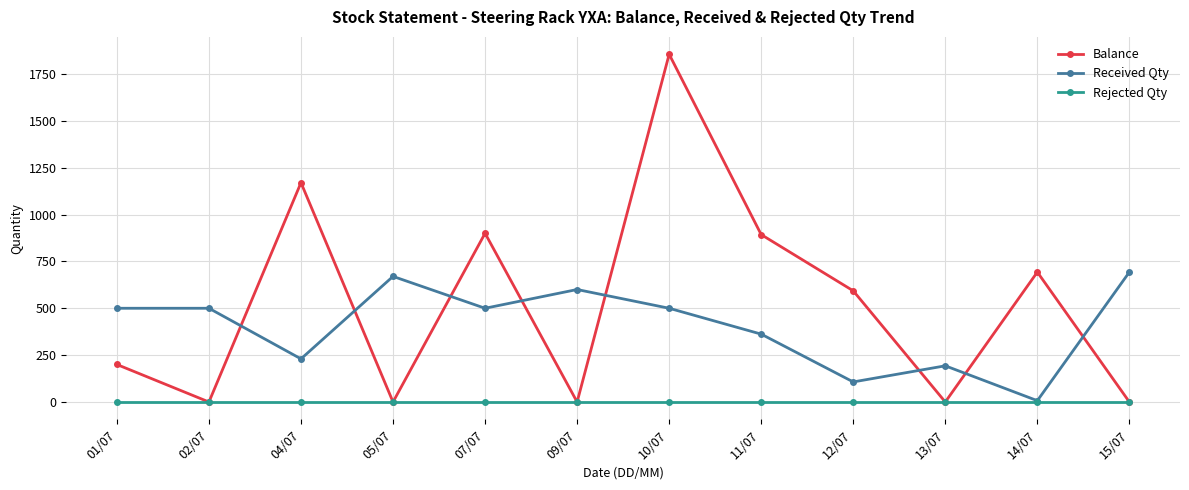

What is the average value of the Received Qty series?

405